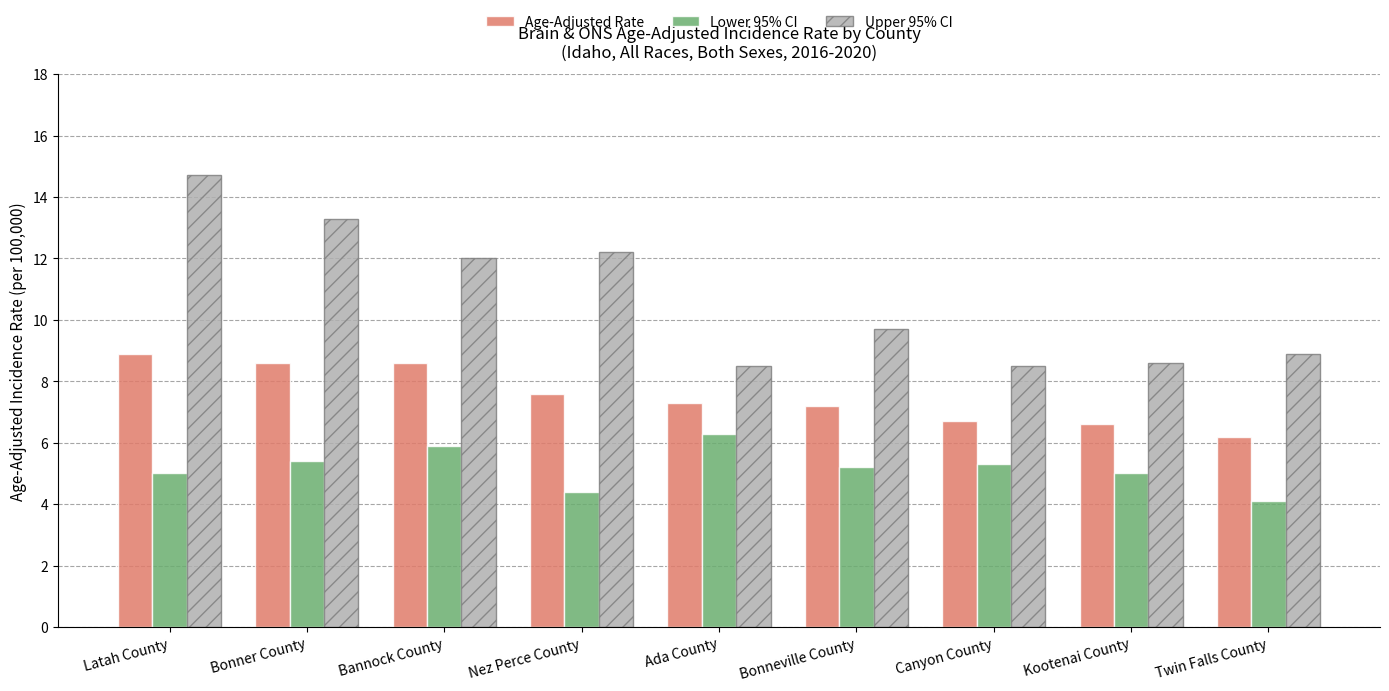

Rank the series by their maximum value, from highest to lowest.

Upper 95% CI, Age-Adjusted Rate, Lower 95% CI